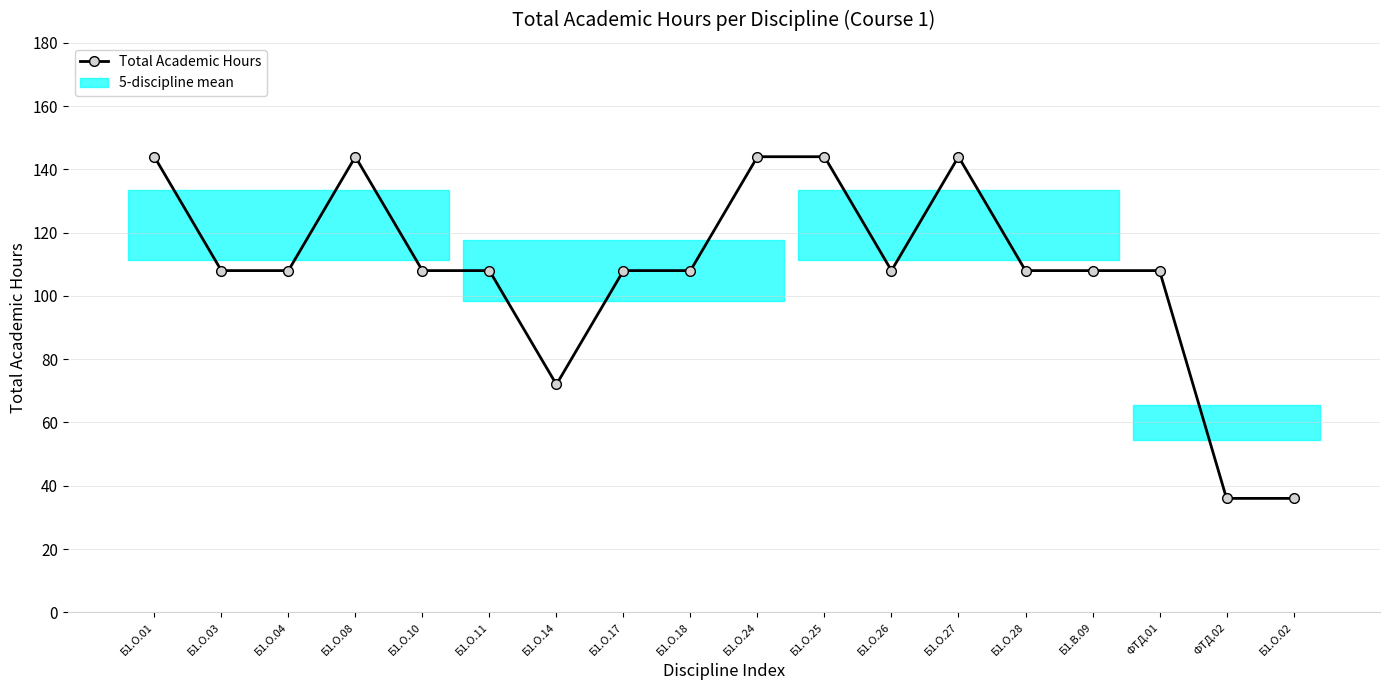

Reading left to right, transcribe all the data shown in this chart.

Б1.О.01=144	Б1.О.03=108	Б1.О.04=108	Б1.О.08=144	Б1.О.10=108	Б1.О.11=108	Б1.О.14=72	Б1.О.17=108	Б1.О.18=108	Б1.О.24=144	Б1.О.25=144	Б1.О.26=108	Б1.О.27=144	Б1.О.28=108	Б1.В.09=108	ФТД.01=108	ФТД.02=36	Б1.О.02=36